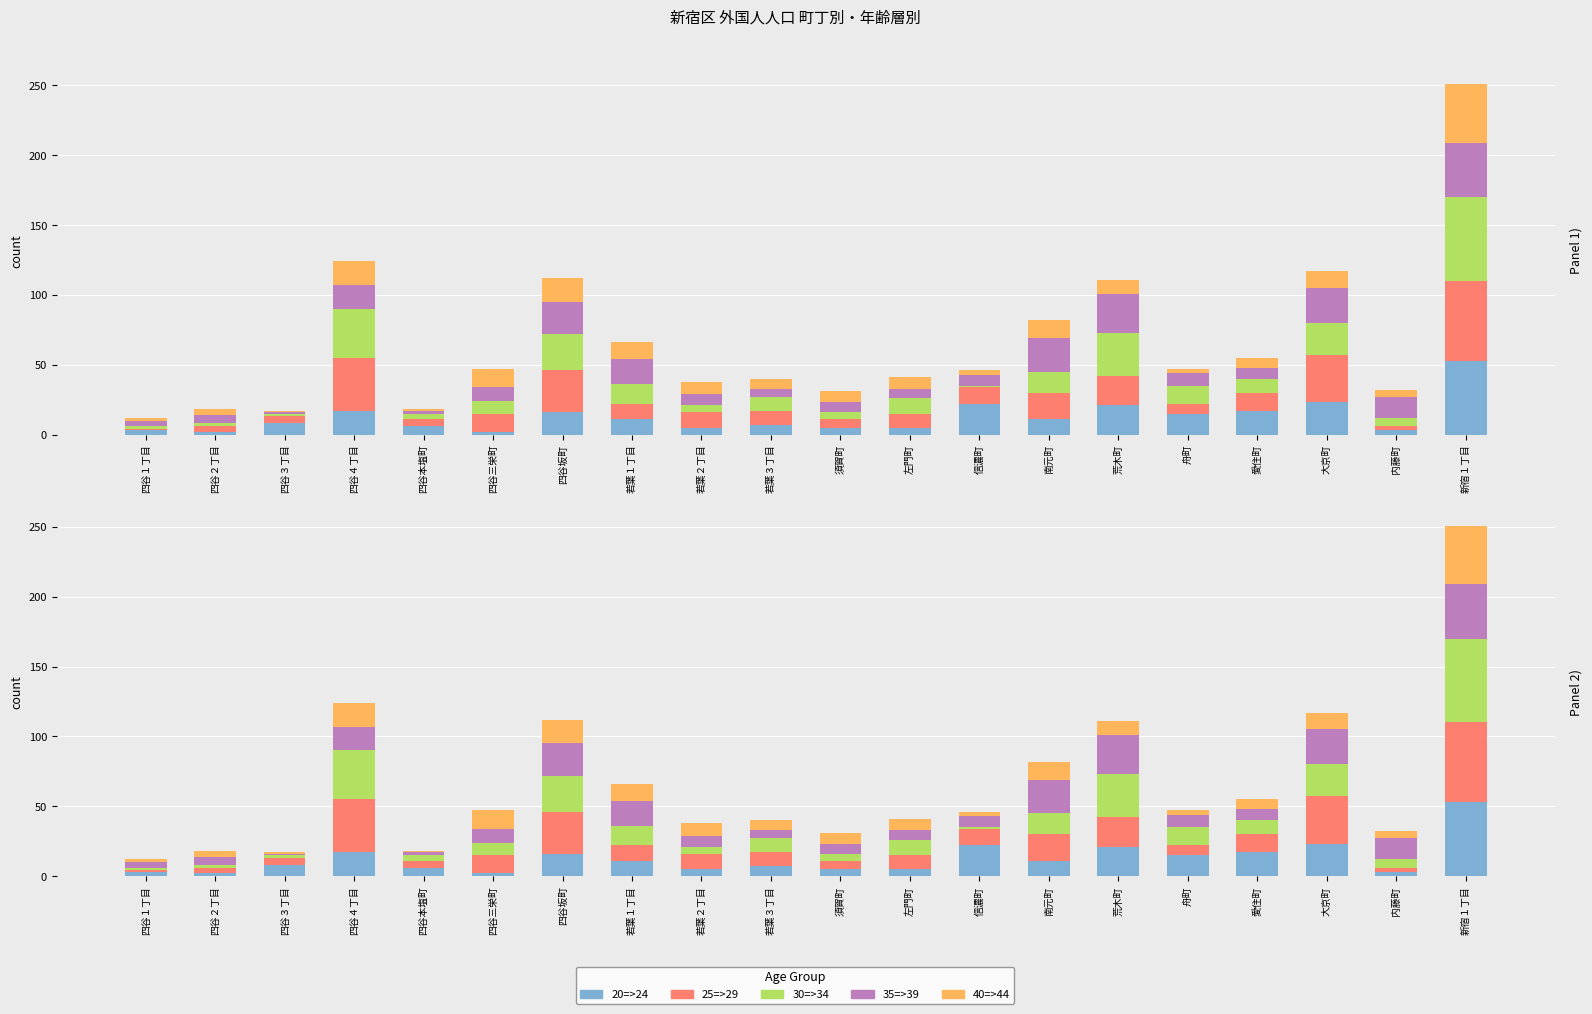

Between 四谷三栄町 and 新宿１丁目, which is larger?

新宿１丁目